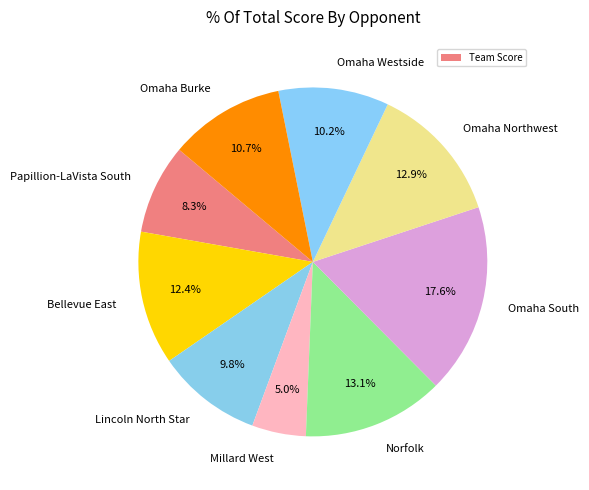

Which category has the biggest portion of the pie?

Omaha South